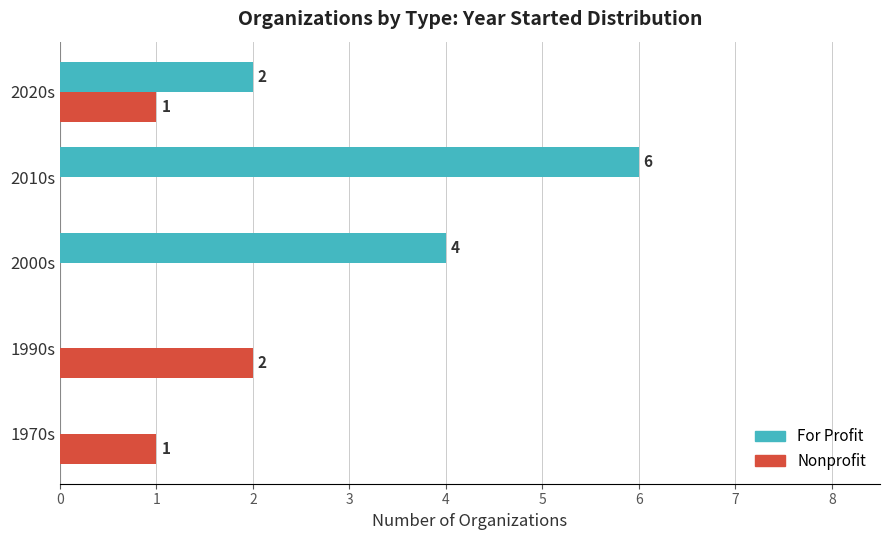

What is the sum of all Nonprofit values?

4